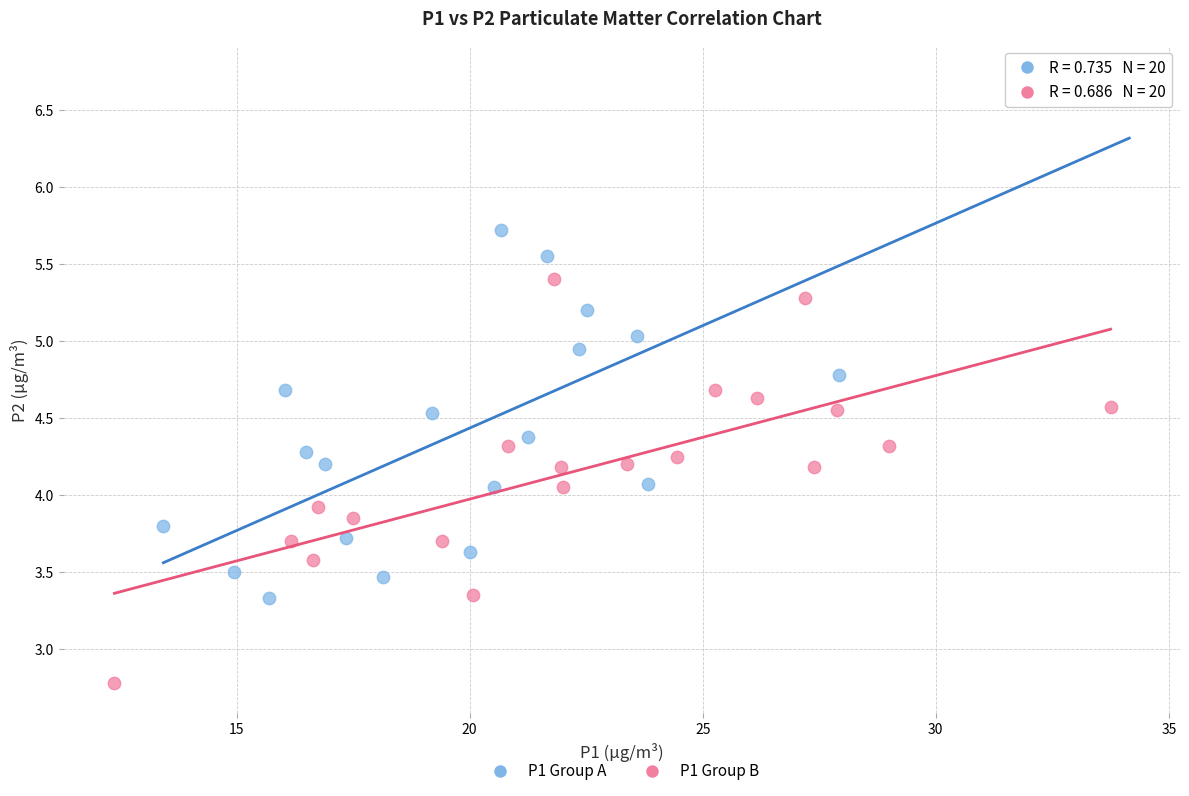

Which series contains the highest Y value?

P1 Group A